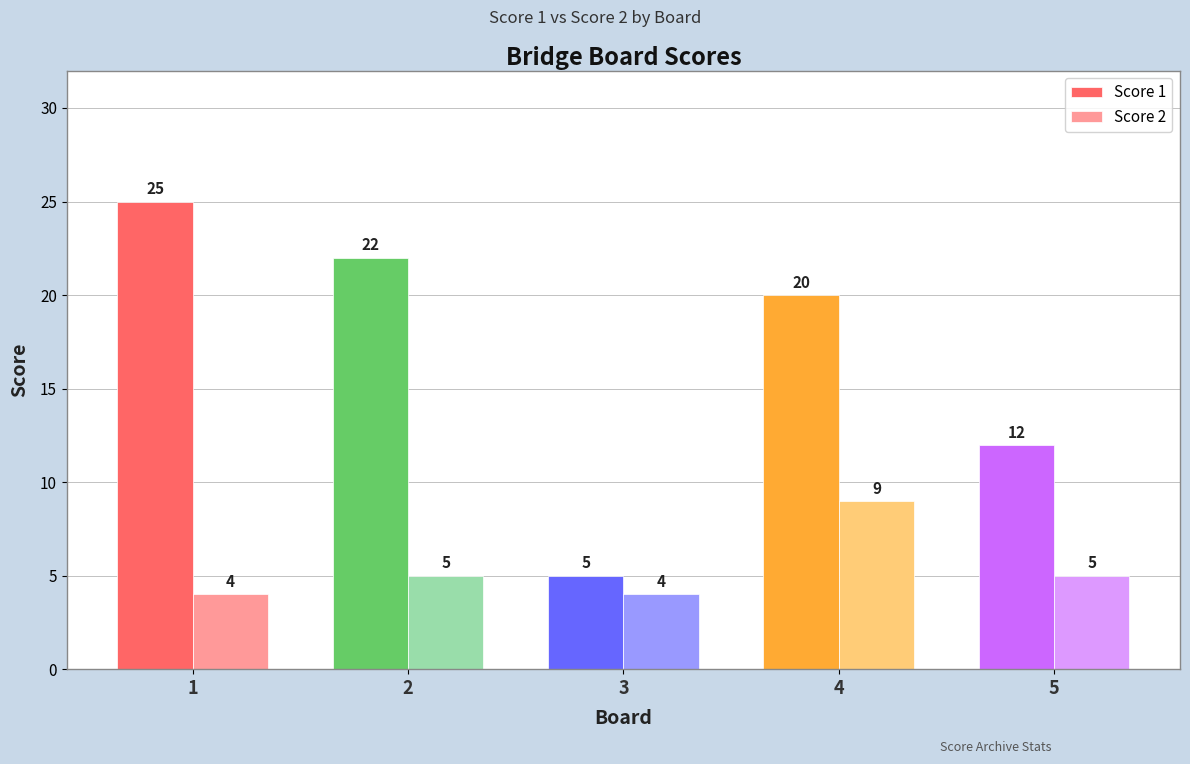

True or false: Score 1 has a value of 8 at 3.

False